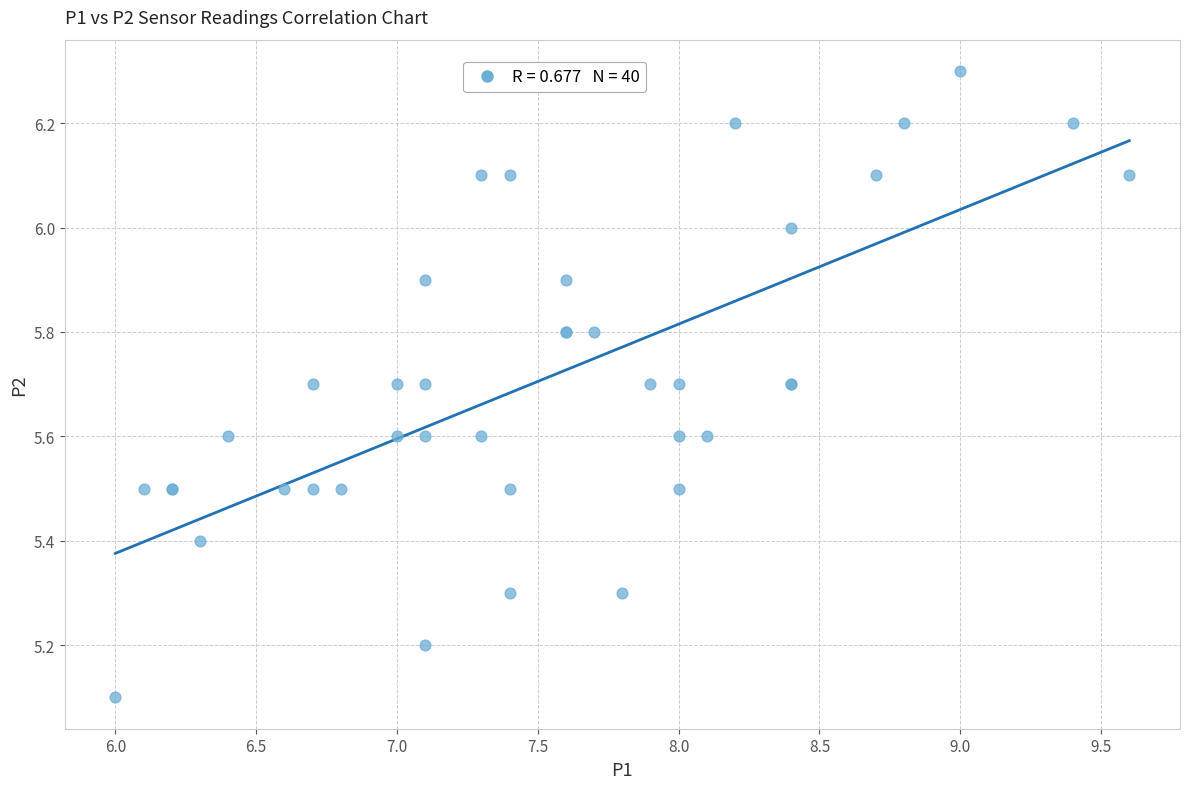

What Y value in the scatter plot is closest to 5?

5.1